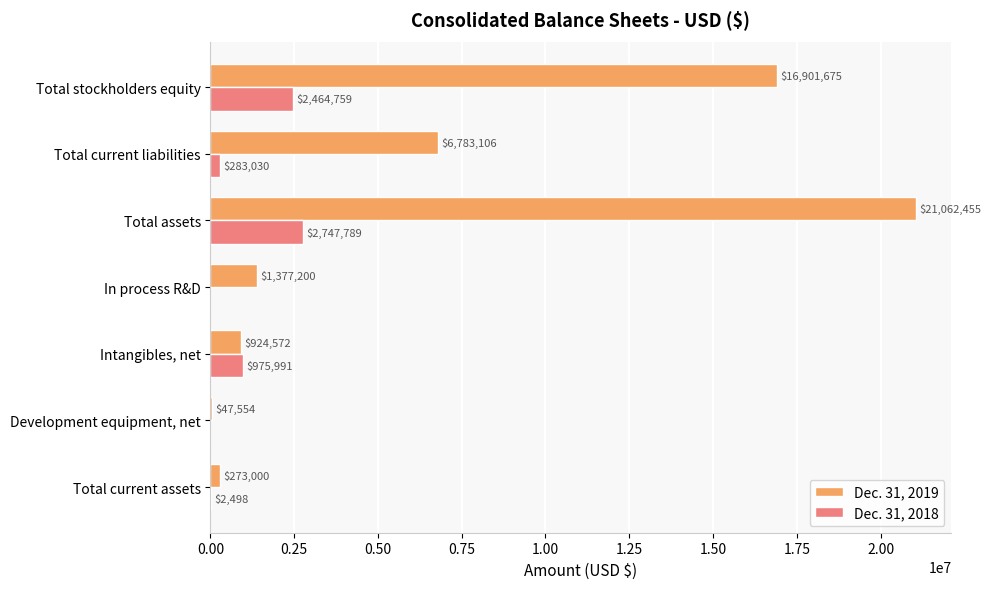

What is the sum of all Dec. 31, 2019 values?

47369562